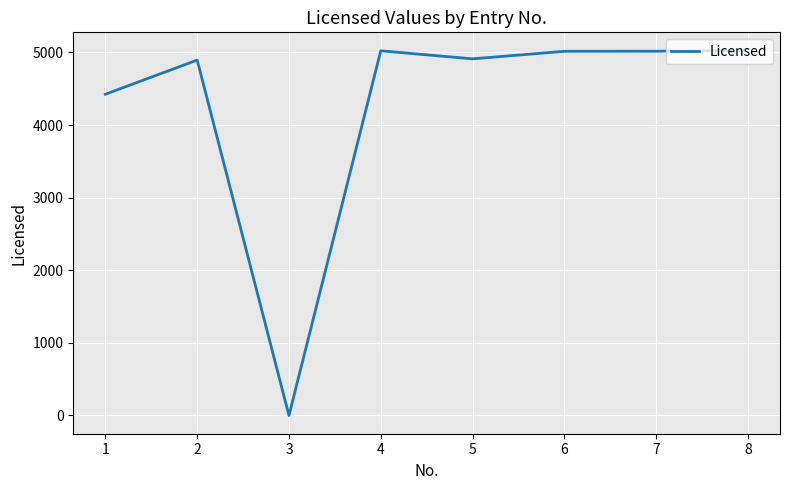

What is the change in value from 1 to 6?

+591